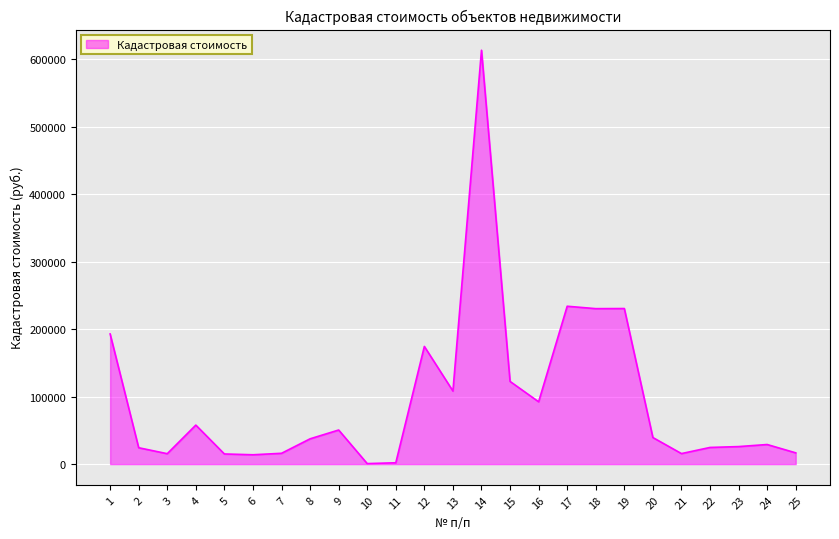

What is the maximum value shown in the chart?

612976.0